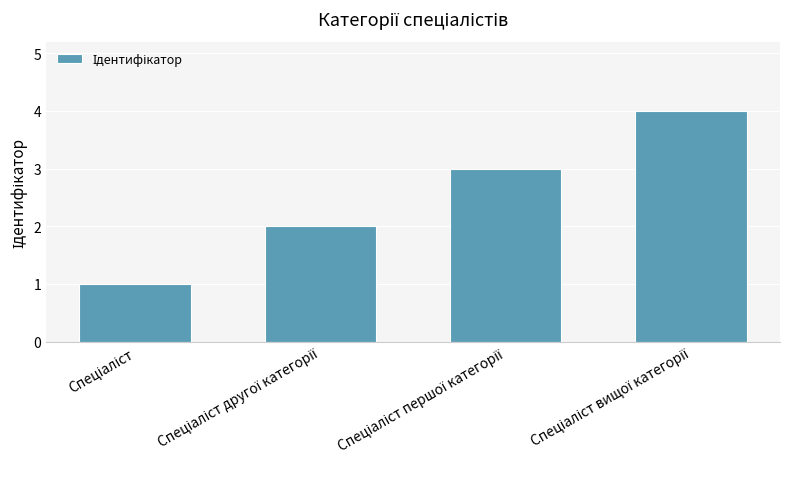

What is the maximum value shown in the chart?

4